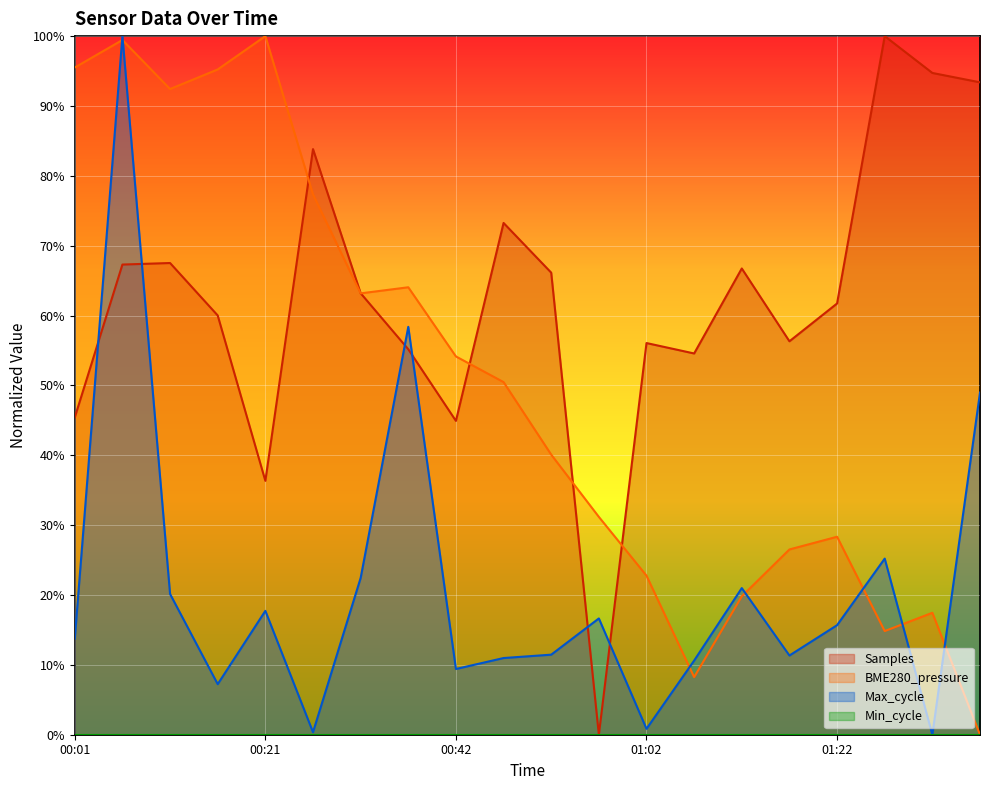

The Samples series shows 0.6 at 00:31. True or false?

True